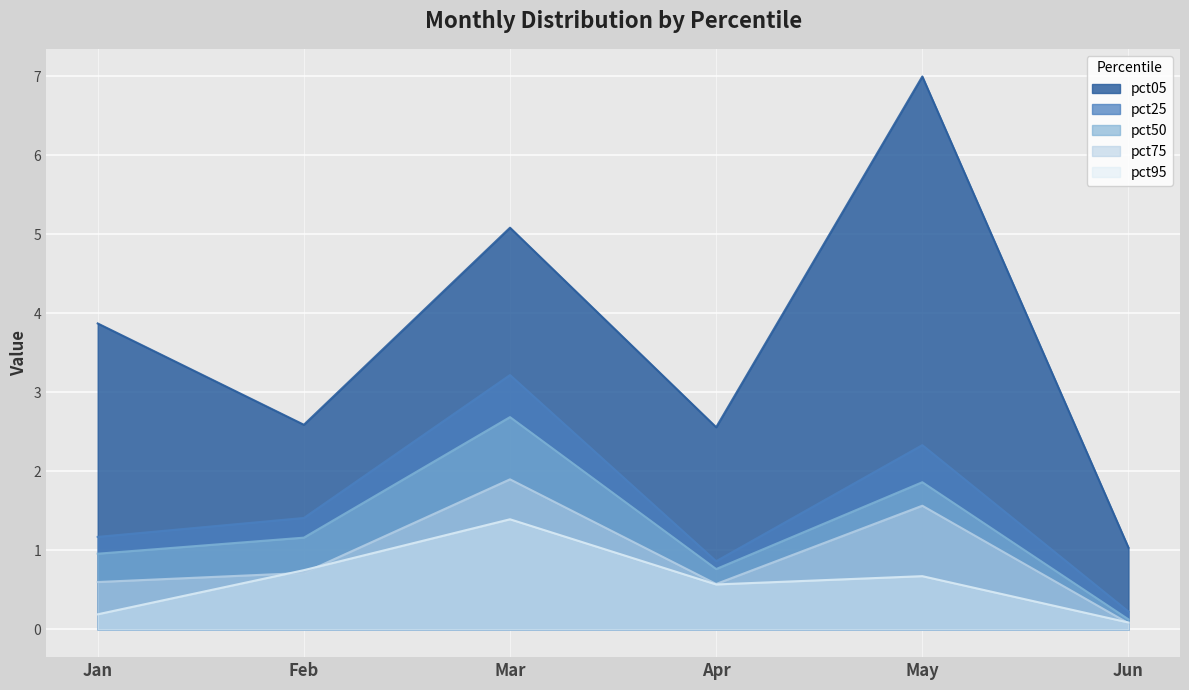

What is the lowest value of the pct50 series?

0.1